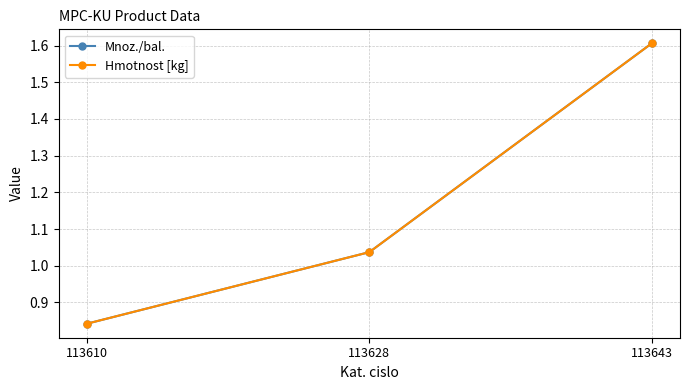

What is the sum of the Hmotnost [kg] values at 113643 and 113610?

2.4